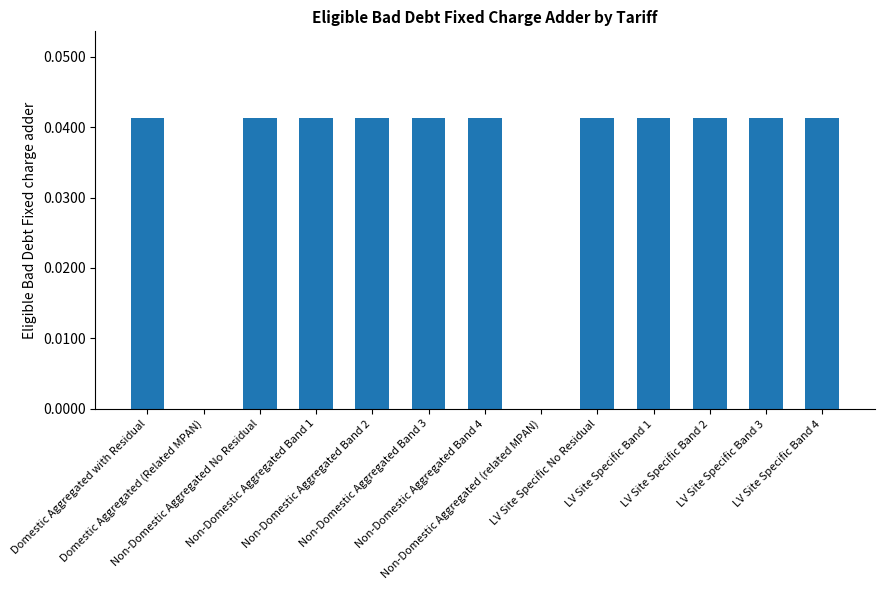

True or false: the data shows 0.0 at Non-Domestic Aggregated No Residual.

True